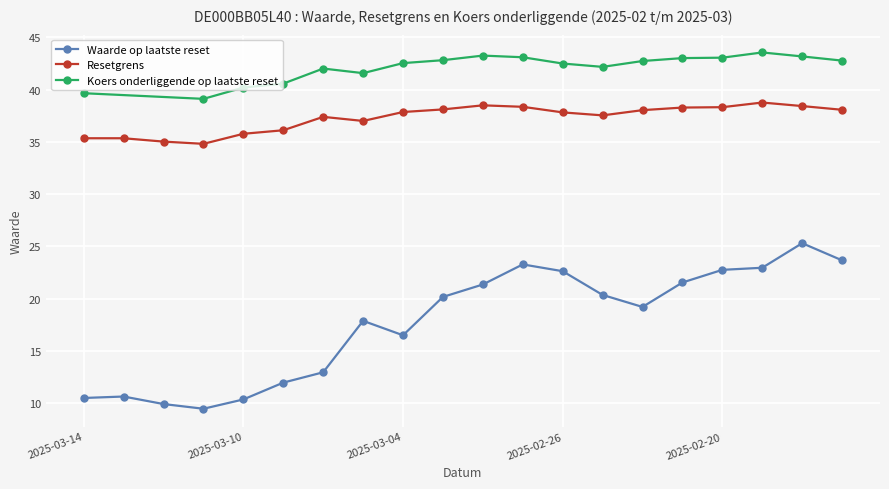

True or false: Resetgrens has a value of 38.4 at 2025-02-18.

True